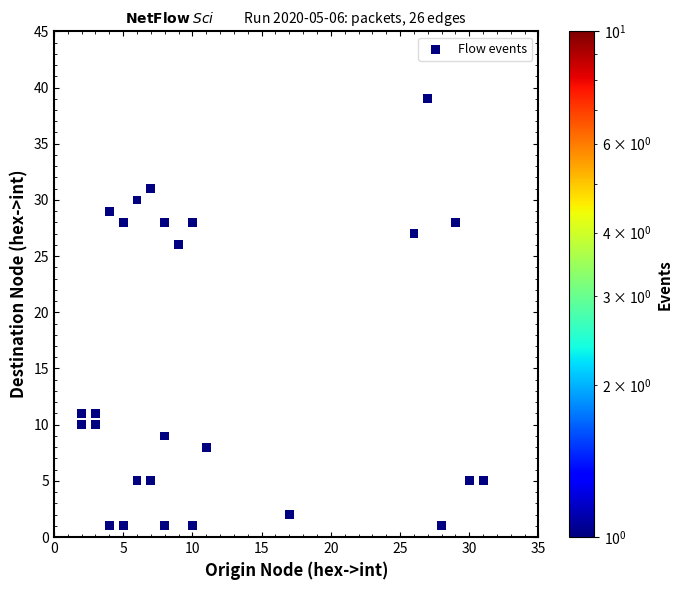

What Y value in the scatter plot is closest to 20?

26